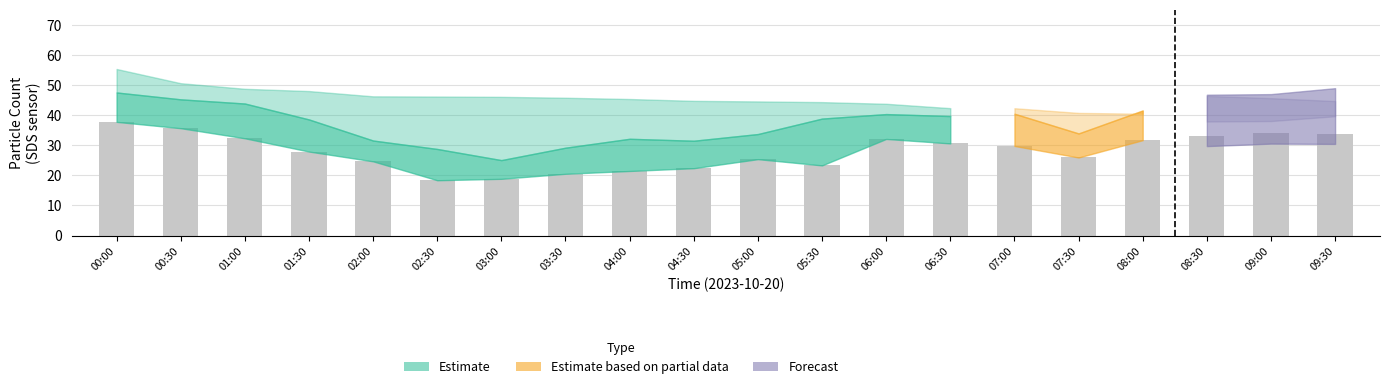

True or false: the data shows 31.7 at 08:00.

True